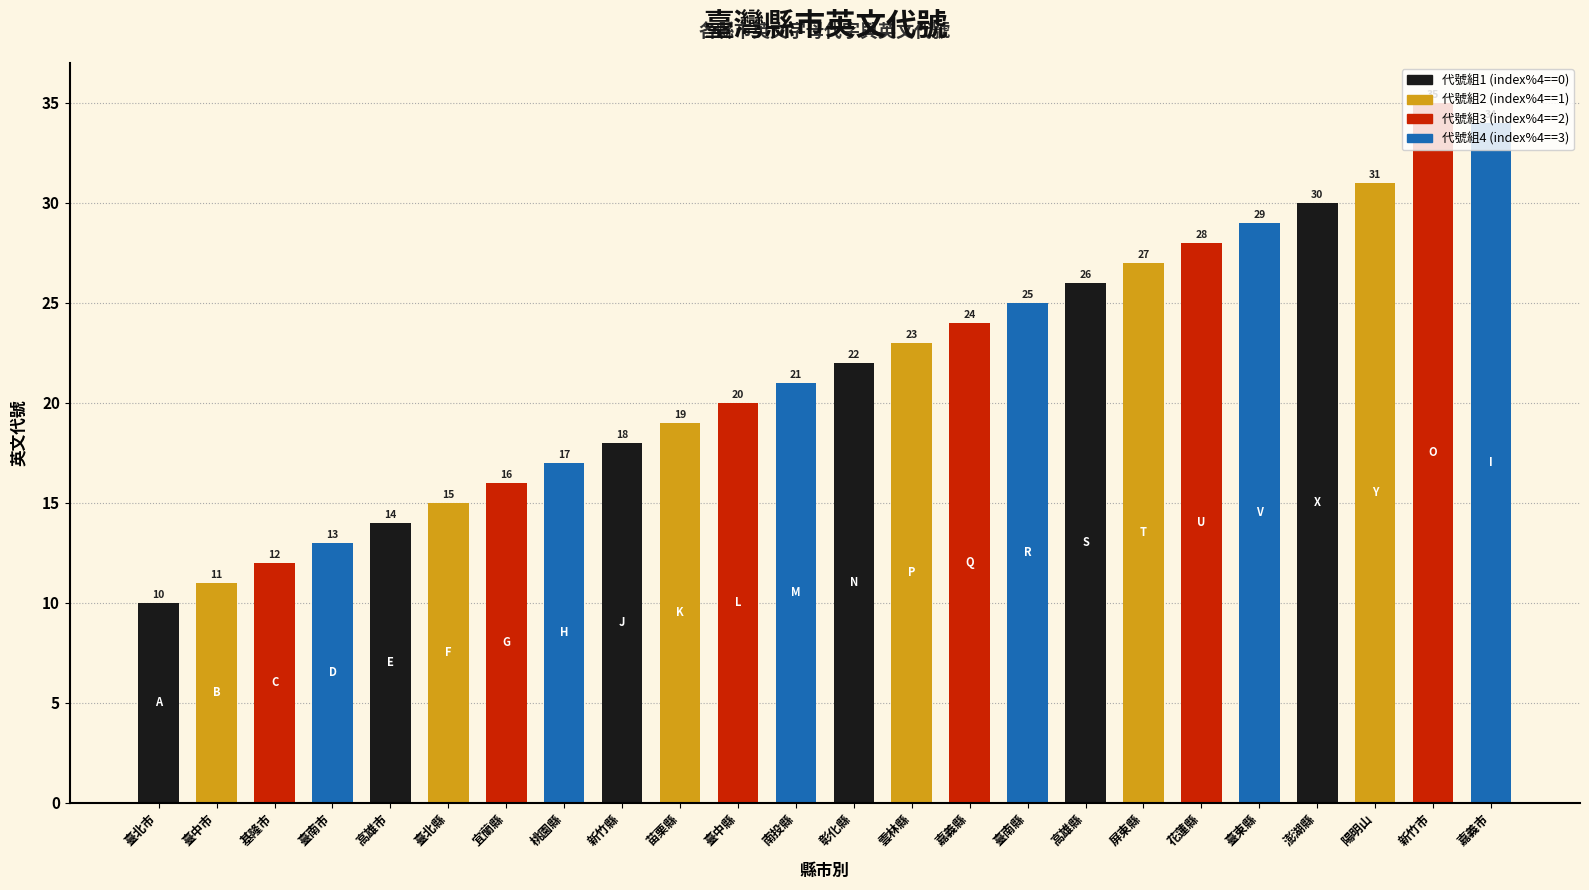

What is the difference between the maximum and minimum values?

25